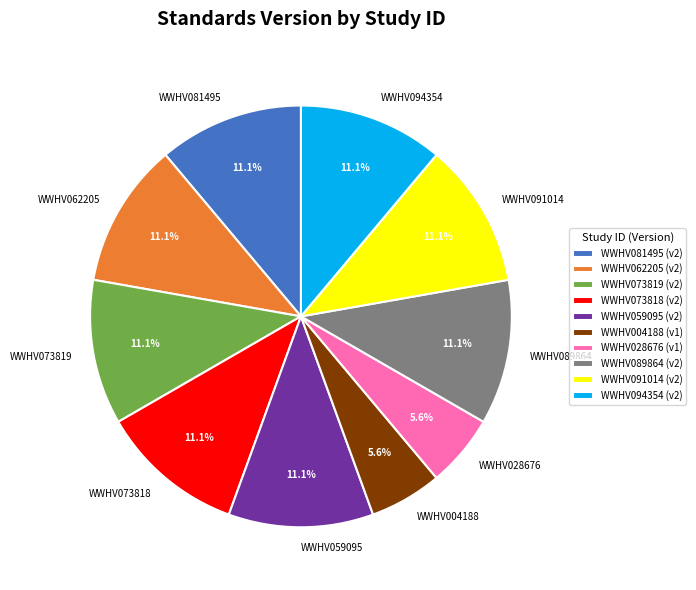

What percentage is the WWHV073818 slice, to the nearest percent?

11%